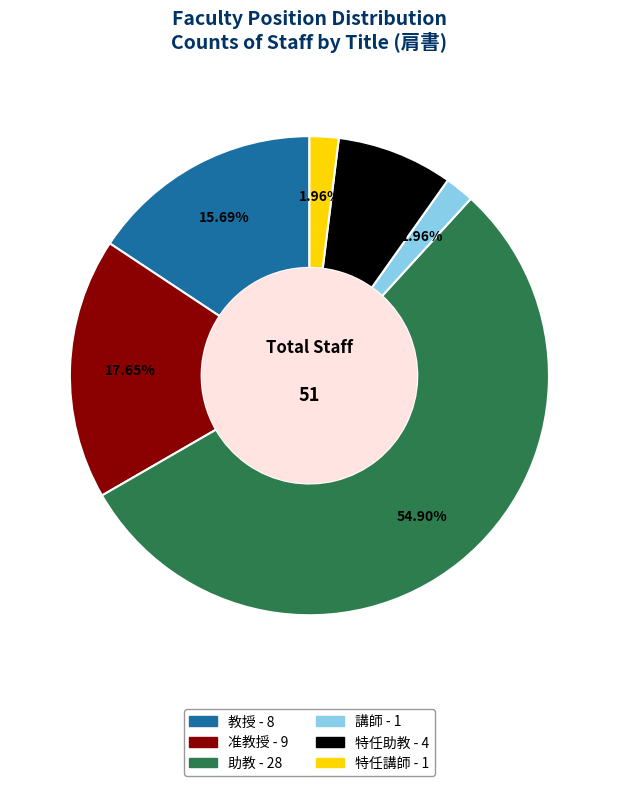

What portion of the pie excludes 助教?

45.1%